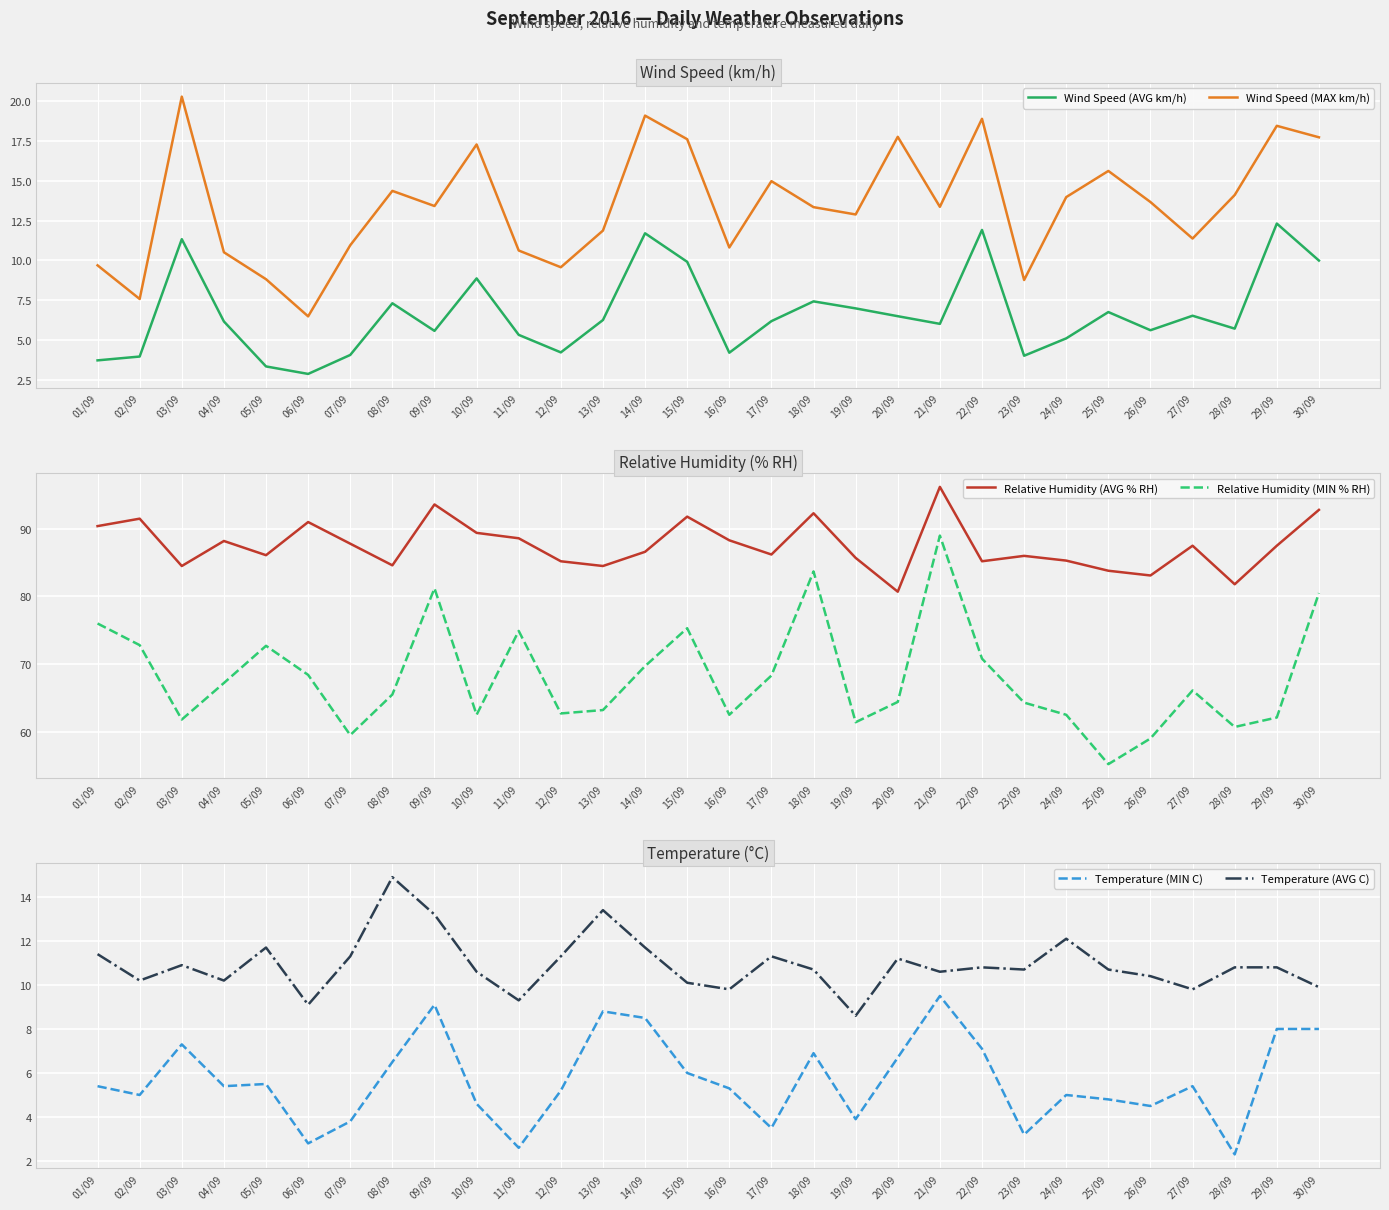

Reading right to left, transcribe all the data shown in this chart.

Wind Speed (AVG km/h): 10.0	12.3	5.7	6.5	5.6	6.8	5.1	4.0	11.9	6.0	6.5	7.0	7.4	6.2	4.2	9.9	11.7	6.3	4.2	5.3	8.9	5.6	7.3	4.1	2.9	3.4	6.2	11.3	4.0	3.7
Wind Speed (MAX km/h): 17.7	18.4	14.1	11.4	13.7	15.6	14.0	8.8	18.9	13.4	17.8	12.9	13.3	15.0	10.8	17.6	19.1	11.9	9.6	10.6	17.3	13.4	14.4	10.9	6.5	8.8	10.5	20.3	7.6	9.7
Relative Humidity (AVG % RH): 92.8	87.5	81.8	87.5	83.1	83.8	85.3	86.0	85.2	96.2	80.7	85.7	92.3	86.2	88.3	91.8	86.6	84.5	85.2	88.6	89.4	93.6	84.6	87.8	91.0	86.1	88.2	84.5	91.5	90.4
Relative Humidity (MIN % RH): 80.5	62.1	60.7	66.1	59.0	55.2	62.5	64.3	70.8	89.0	64.4	61.4	83.7	68.3	62.5	75.3	69.7	63.2	62.7	74.9	62.5	81.2	65.5	59.5	68.4	72.7	67.2	61.8	72.8	76.0
Temperature (MIN C): 8.0	8.0	2.3	5.4	4.5	4.8	5.0	3.2	7.1	9.5	6.7	3.9	6.9	3.5	5.3	6.0	8.5	8.8	5.2	2.6	4.6	9.1	6.5	3.8	2.8	5.5	5.4	7.3	5.0	5.4
Temperature (AVG C): 9.9	10.8	10.8	9.8	10.4	10.7	12.1	10.7	10.8	10.6	11.2	8.6	10.7	11.3	9.8	10.1	11.7	13.4	11.3	9.3	10.6	13.2	14.9	11.3	9.1	11.7	10.2	10.9	10.2	11.4